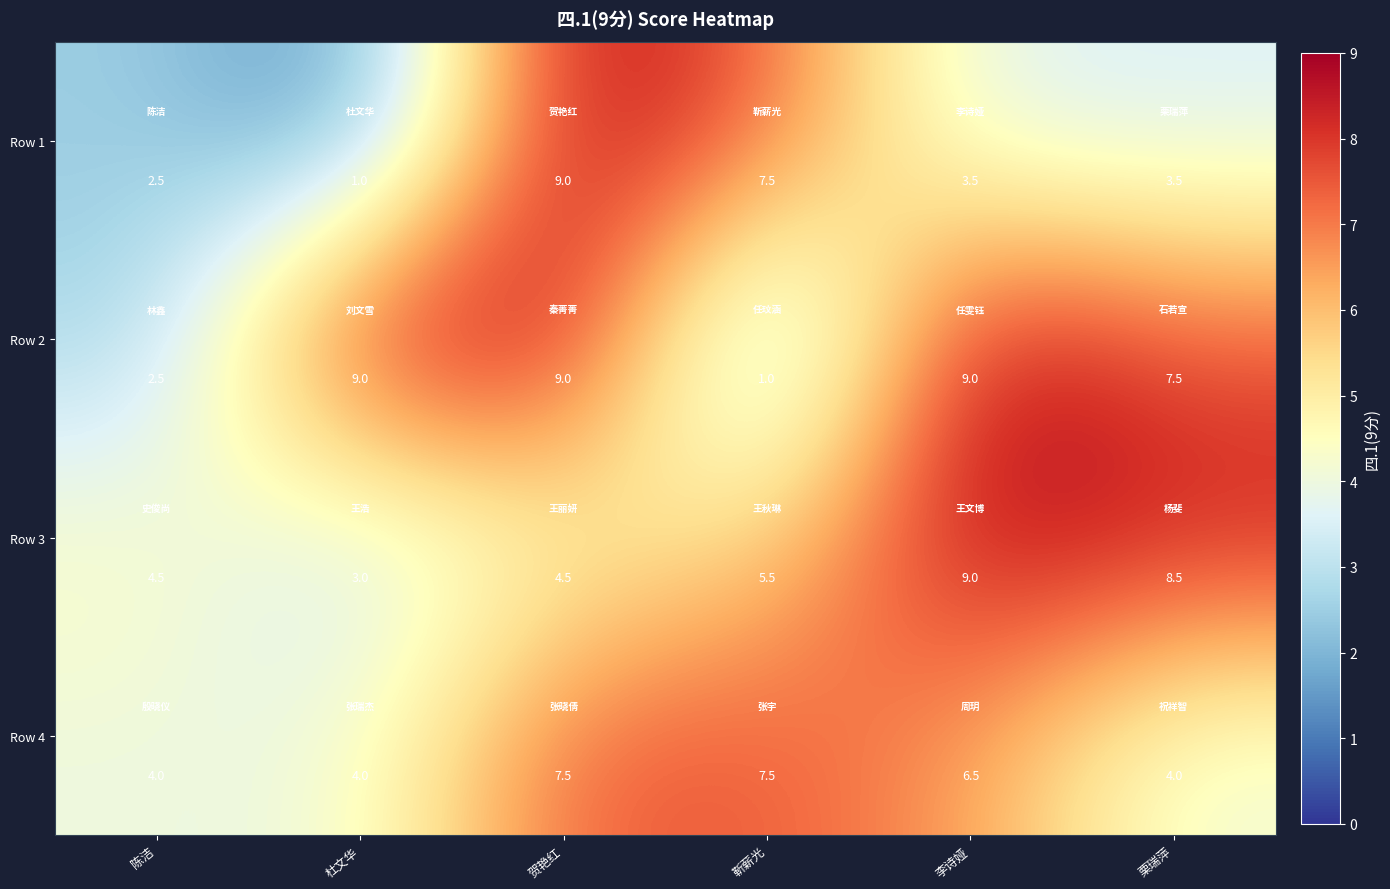

The Row 3 series shows 9.3 at 靳薪光. True or false?

False